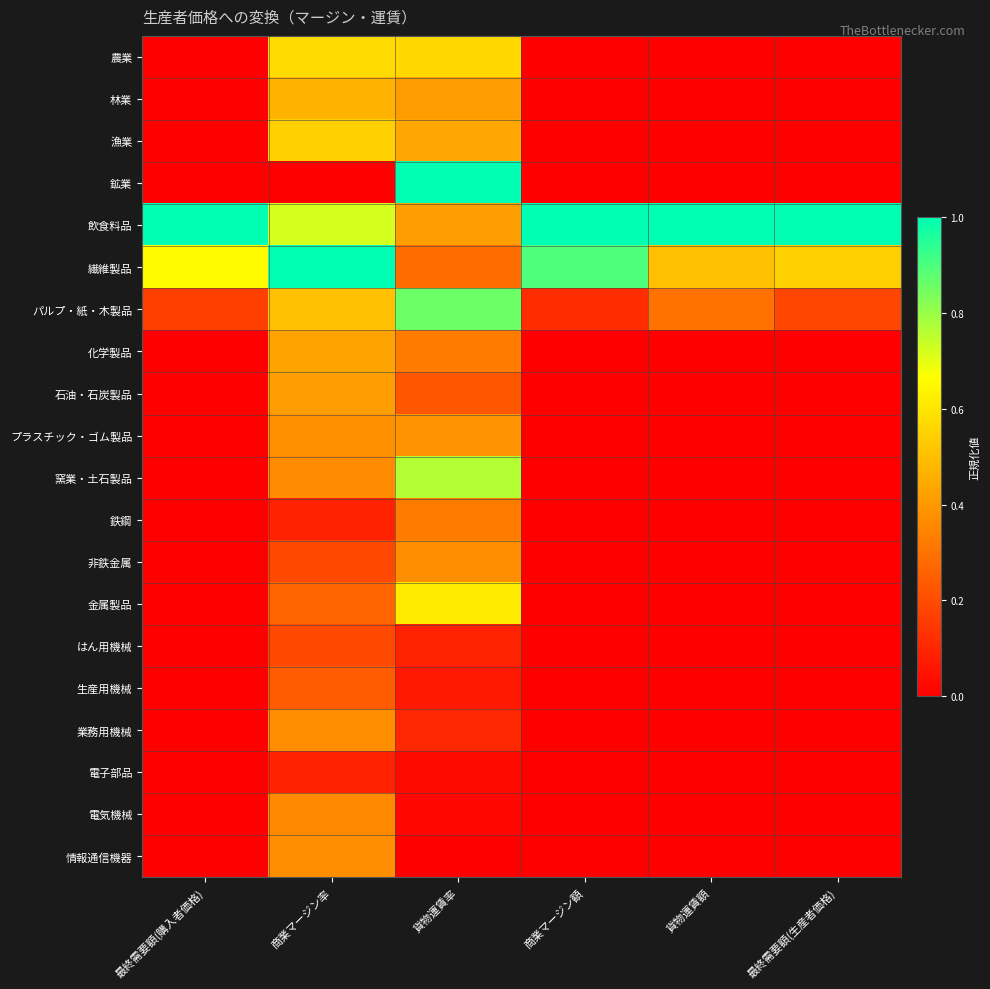

List the series in order of their peak value, lowest first.

電子部品, はん用機械, 生産用機械, 鉄鋼, 電気機械, 業務用機械, 非鉄金属, 情報通信機器, プラスチック・ゴム製品, 石油・石炭製品, 化学製品, 林業, 漁業, 農業, 金属製品, 窯業・土石製品, パルプ・紙・木製品, 鉱業, 飲食料品, 繊維製品